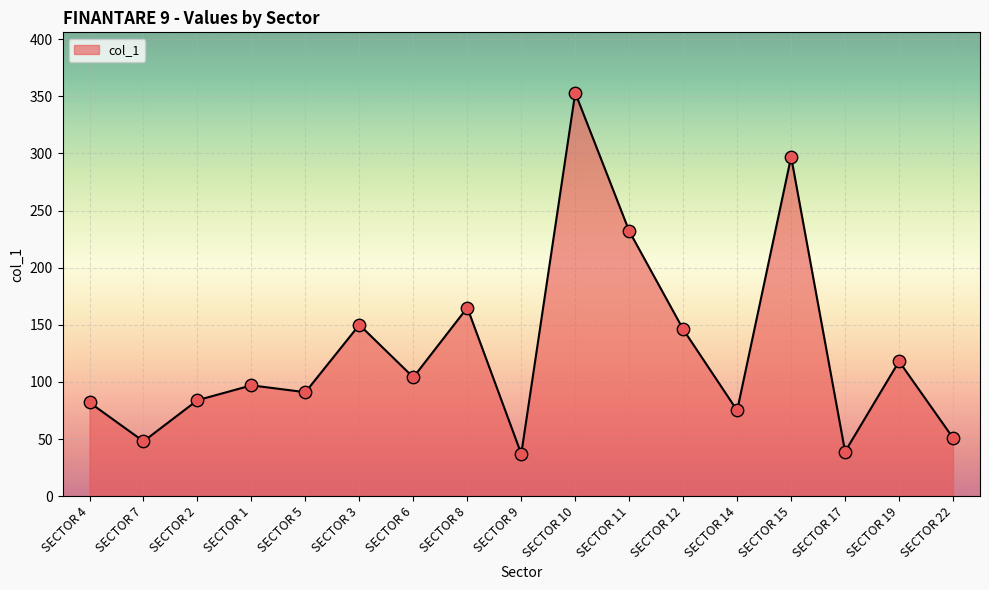

Which has a higher value, SECTOR 7 or SECTOR 4?

SECTOR 4